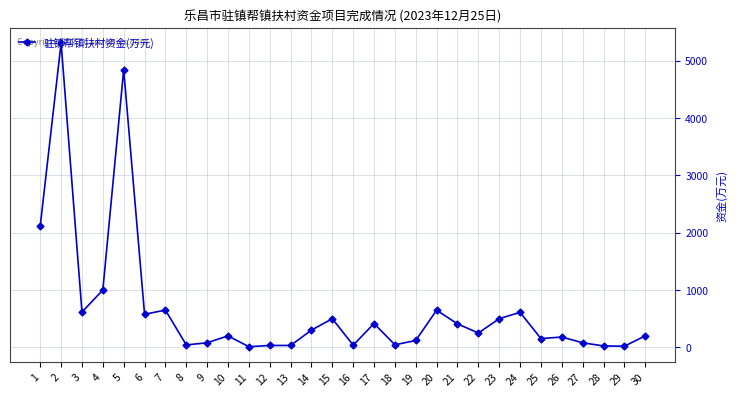

The value at 24 is 307.0. True or false?

False